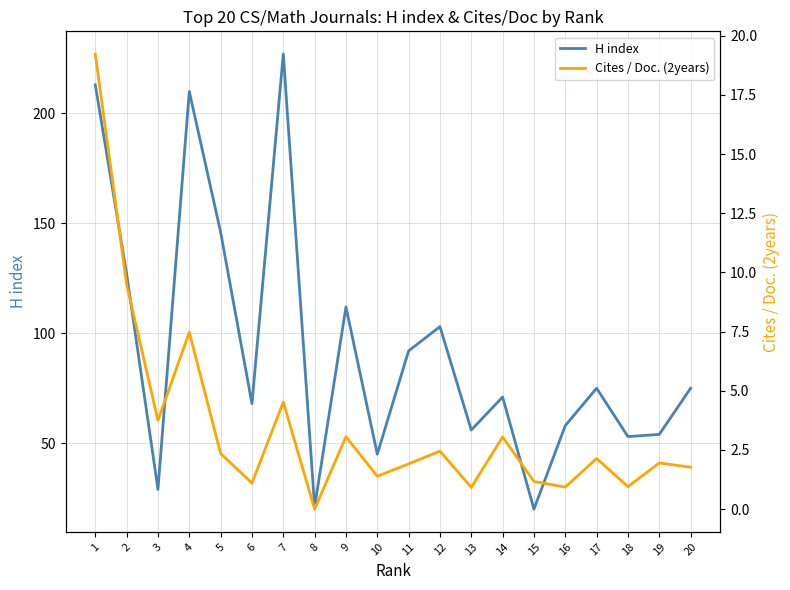

True or false: H index and Cites / Doc. (2years) intersect in this chart.

False